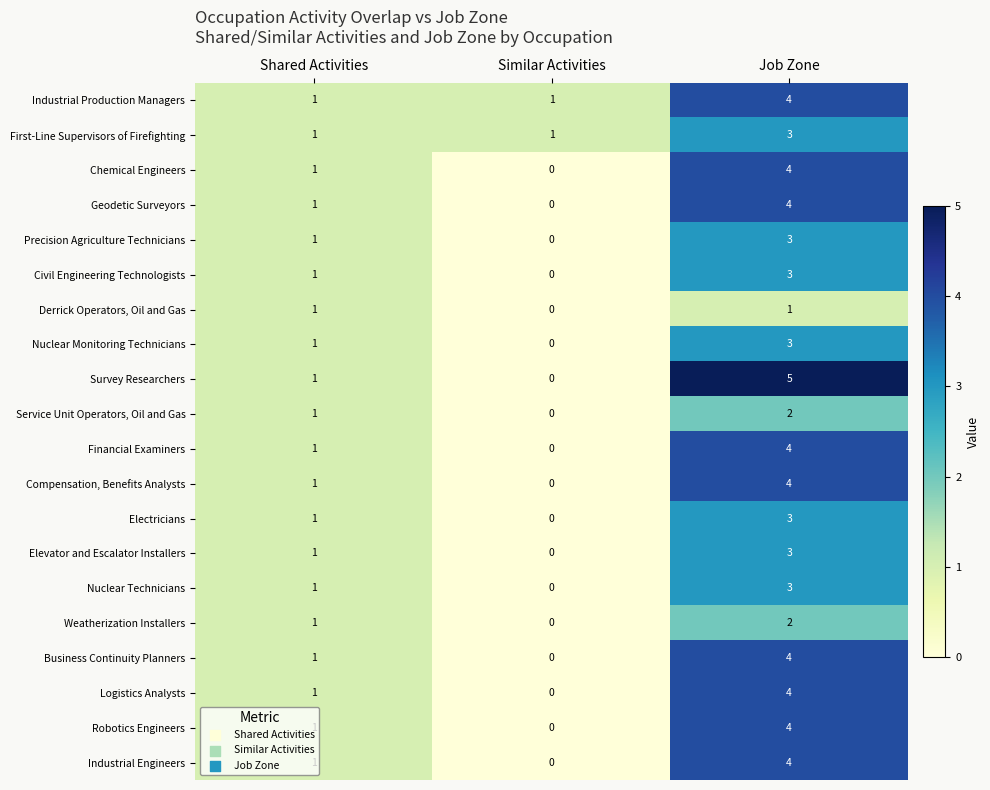

What is the total value across all series at Shared Activities?

20